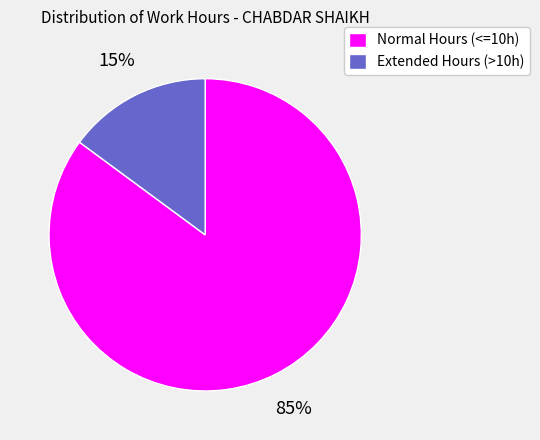

Between Normal Hours (<=10h) and Extended Hours (>10h), which is larger?

Normal Hours (<=10h)